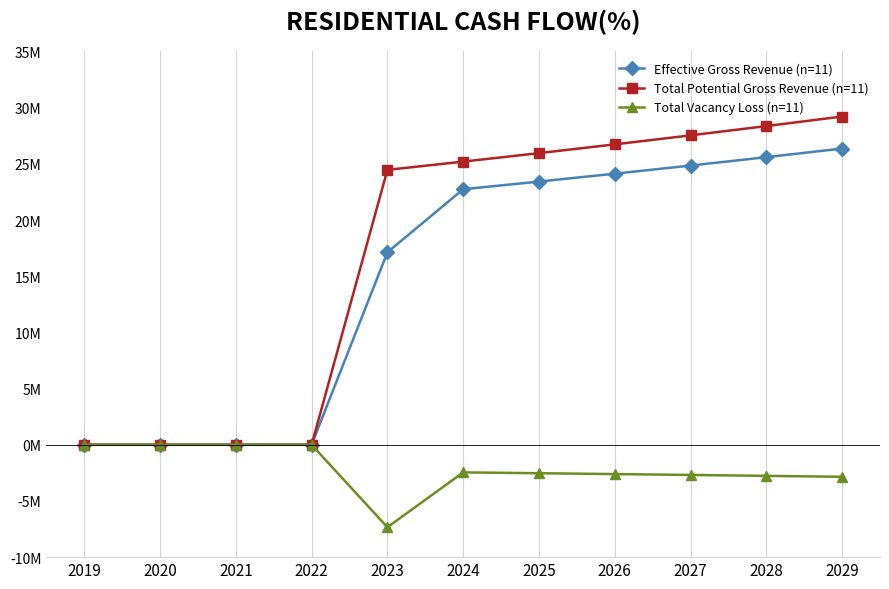

At which category is the sum across all series the highest?

2029